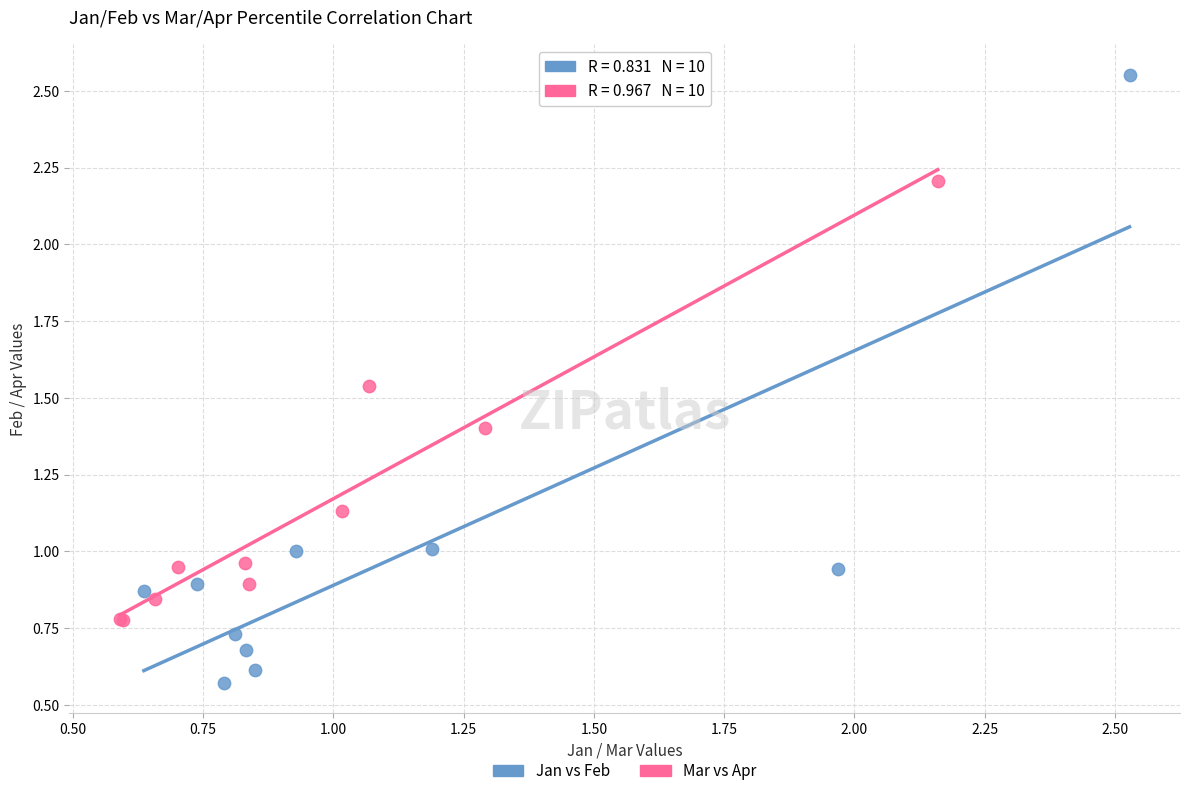

Which series has the widest spread of Y values?

Jan vs Feb